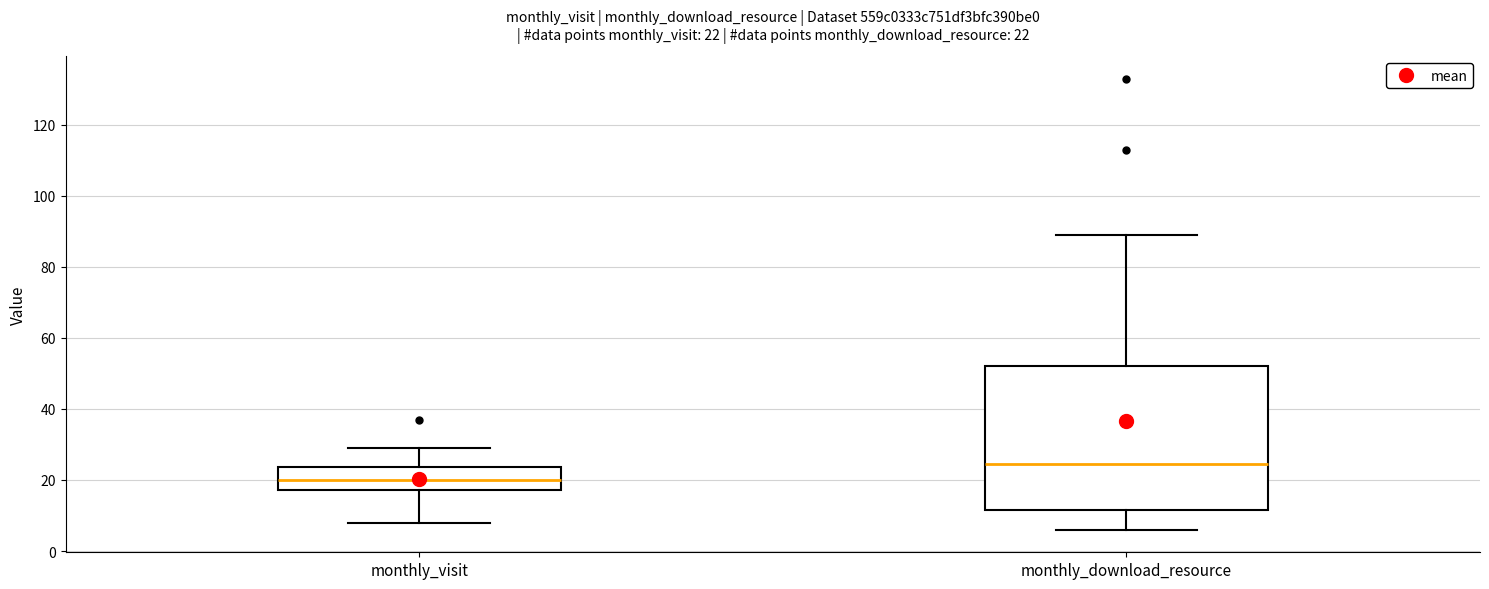

Which box's median line is the lowest?

monthly_visit